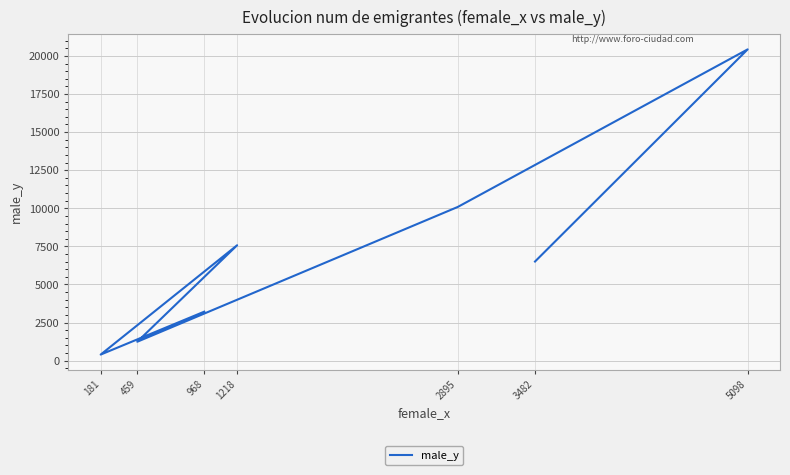

The chart shows a value of 6506 at 3482. True or false?

True